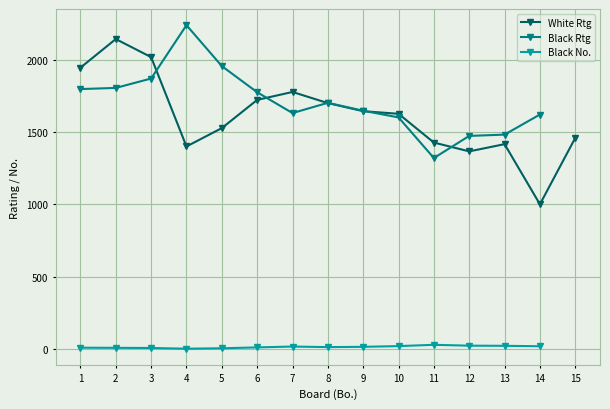

Rank the categories by White Rtg value from lowest to highest.

14, 12, 4, 13, 11, 15, 5, 10, 9, 8, 6, 7, 1, 3, 2